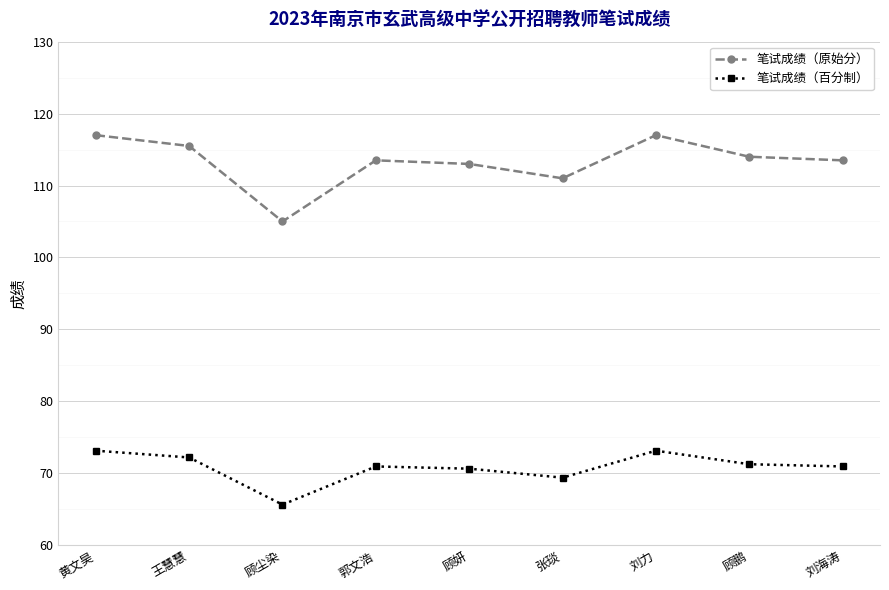

List the series in order of their peak value, highest first.

笔试成绩（原始分）, 笔试成绩（百分制）